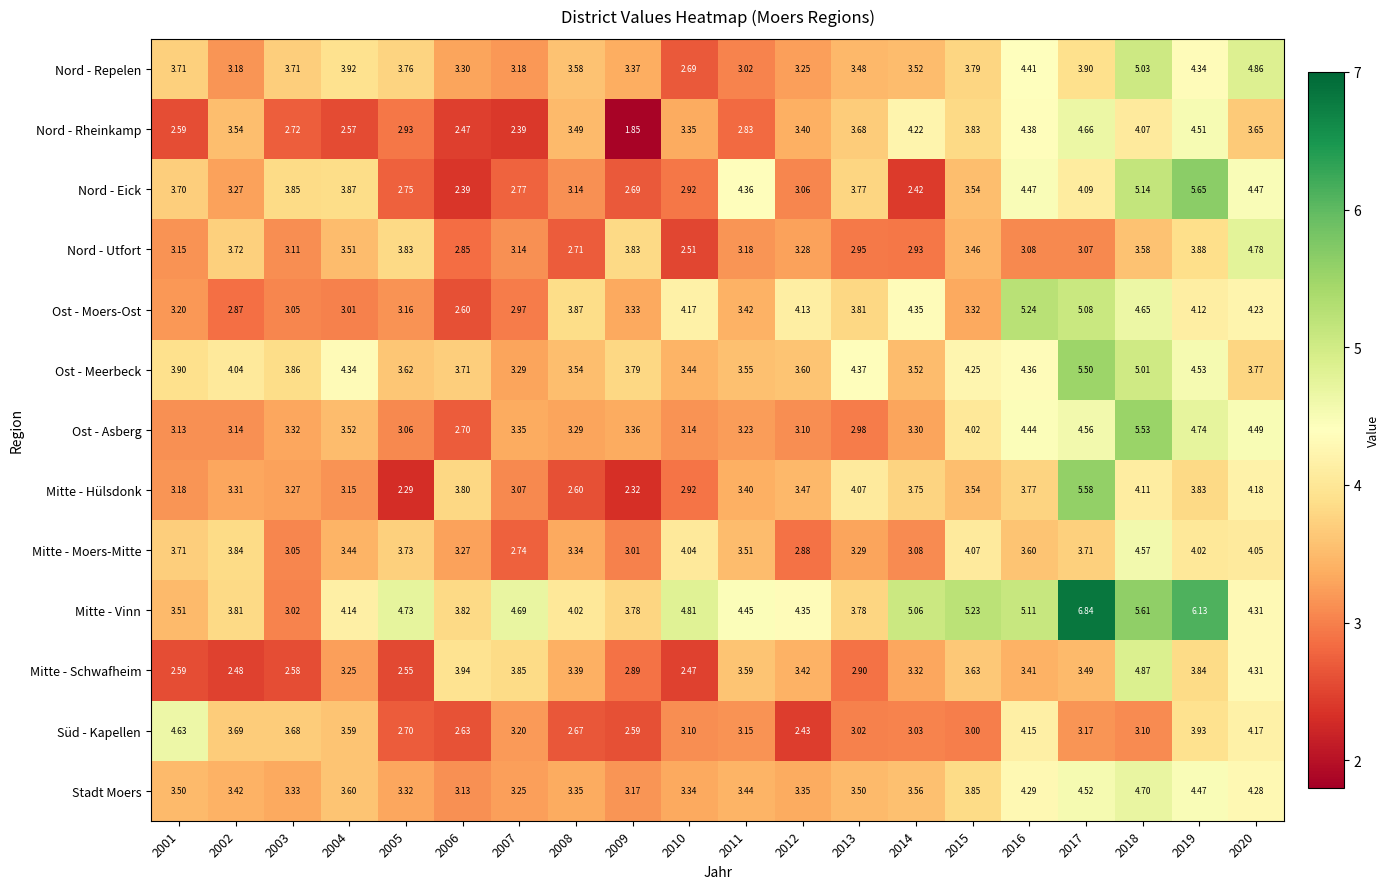

Which series has the largest total across all categories?

Mitte - Vinn